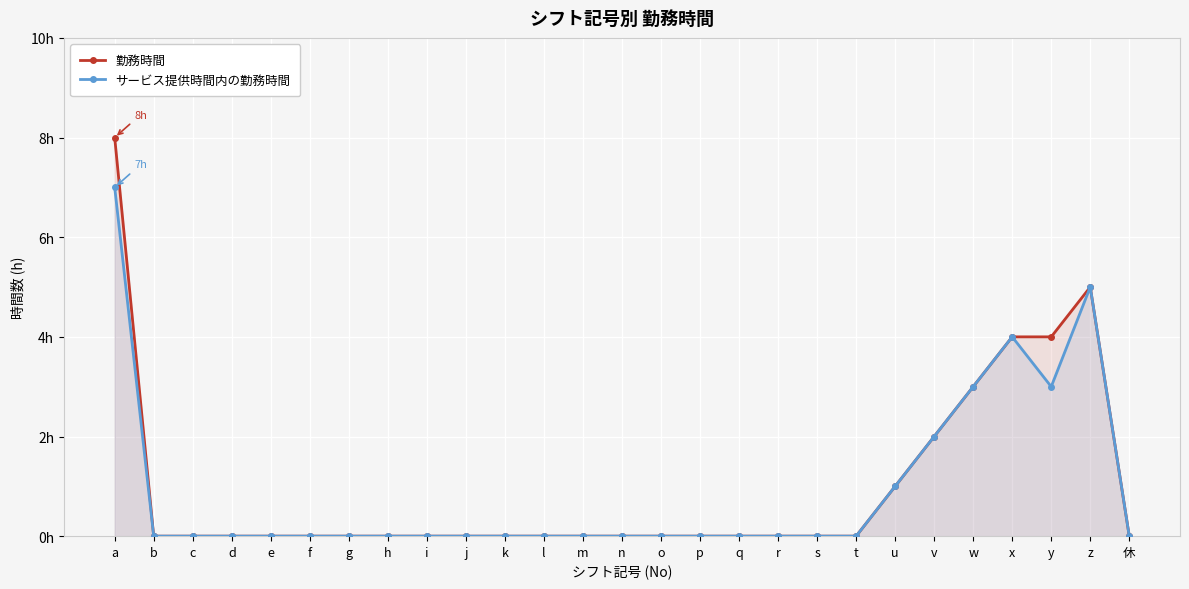

Reading left to right, transcribe all the data shown in this chart.

勤務時間: a=8	b=0	c=0	d=0	e=0	f=0	g=0	h=0	i=0	j=0	k=0	l=0	m=0	n=0	o=0	p=0	q=0	r=0	s=0	t=0	u=1	v=2	w=3	x=4	y=4	z=5	休=0
サービス提供時間内の勤務時間: a=7	b=0	c=0	d=0	e=0	f=0	g=0	h=0	i=0	j=0	k=0	l=0	m=0	n=0	o=0	p=0	q=0	r=0	s=0	t=0	u=1	v=2	w=3	x=4	y=3	z=5	休=0